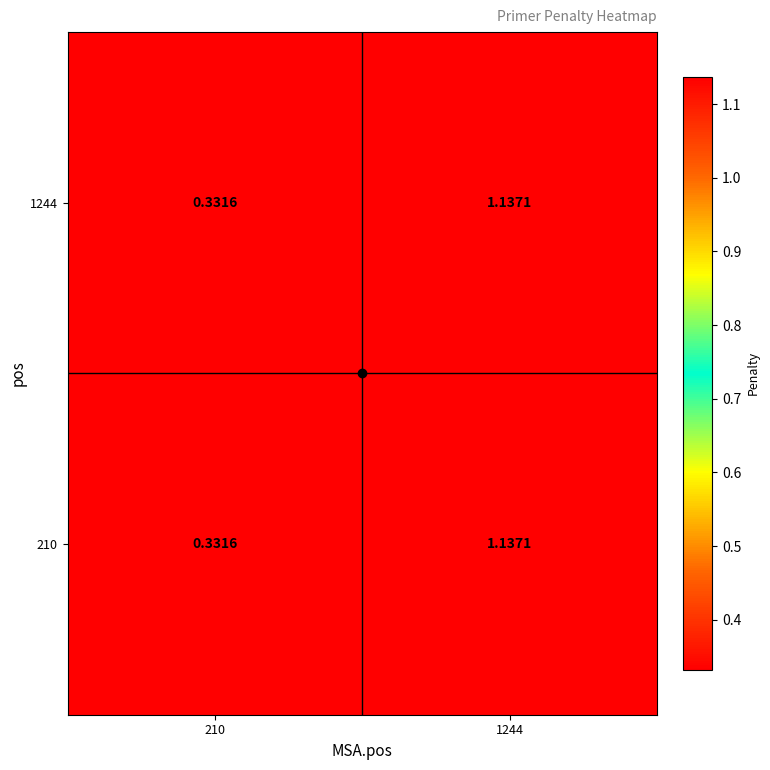

Which series has the largest total across all categories?

210